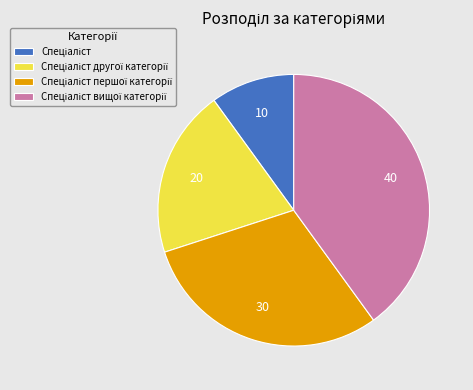

Is there a majority slice in this chart?

No